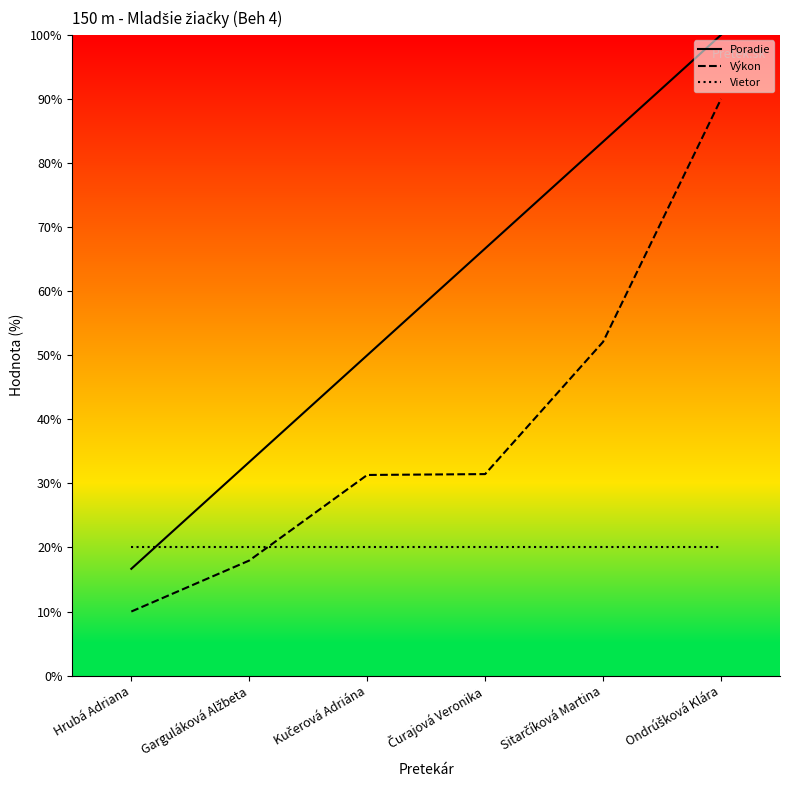

What value does the Vietor series have at Hrubá Adriana?

20.0